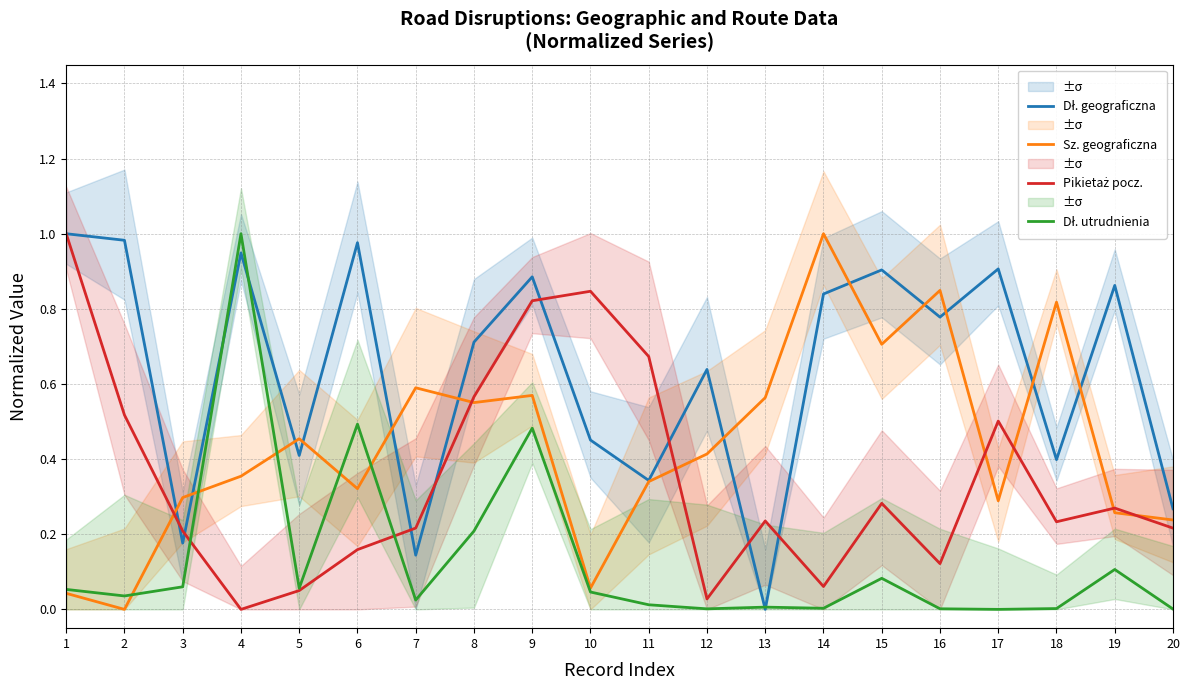

How many values in Dł. geograficzna are above zero?

19